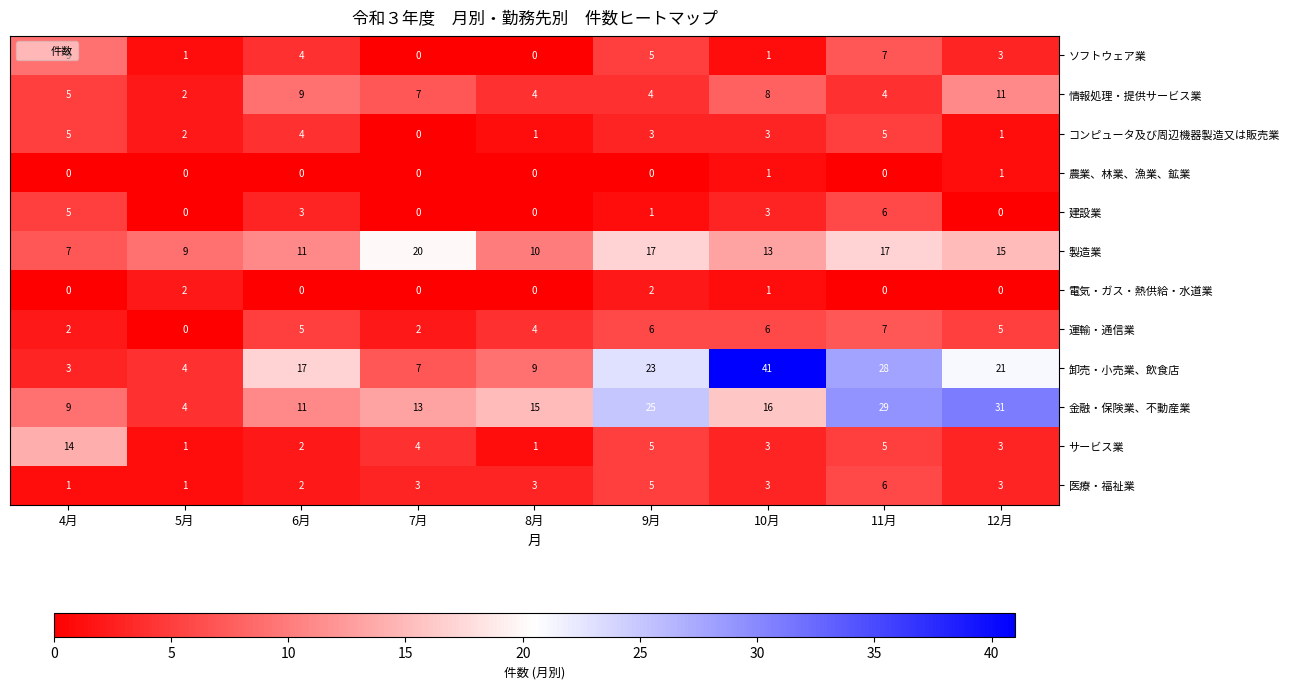

At which label is コンピュータ及び周辺機器製造又は販売業 closest to 2?

5月